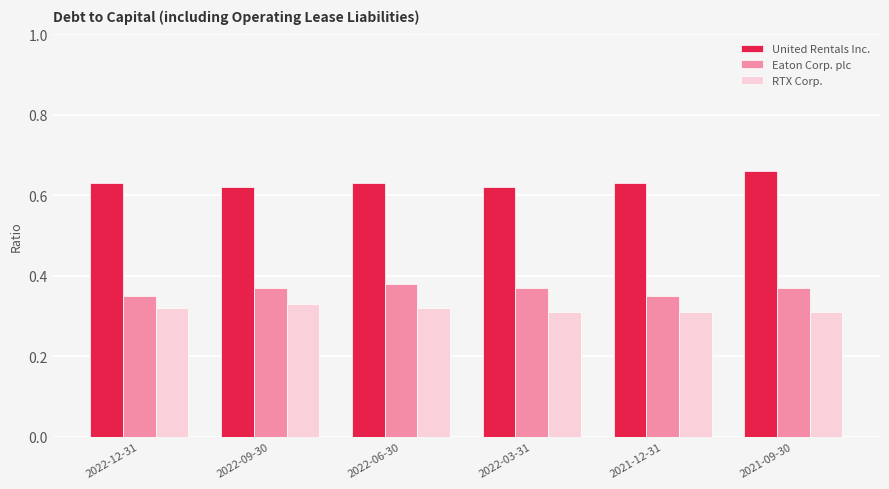

Which category has the highest value across all series?

2021-09-30